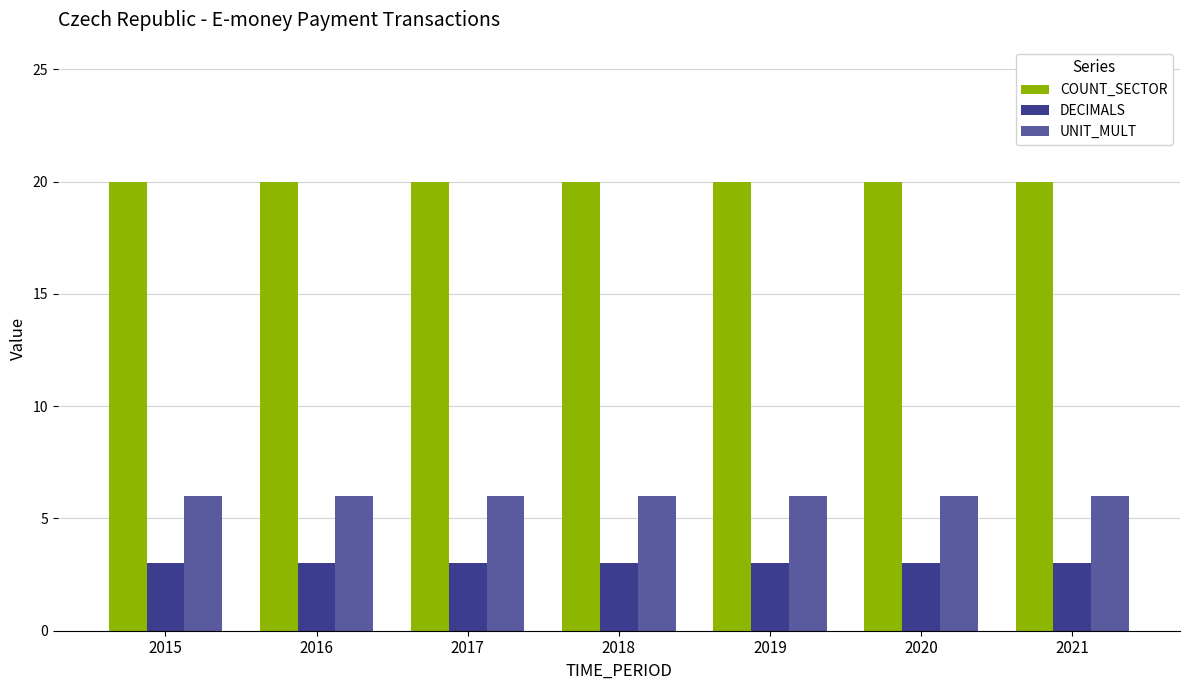

What is the lowest value of the COUNT_SECTOR series?

20